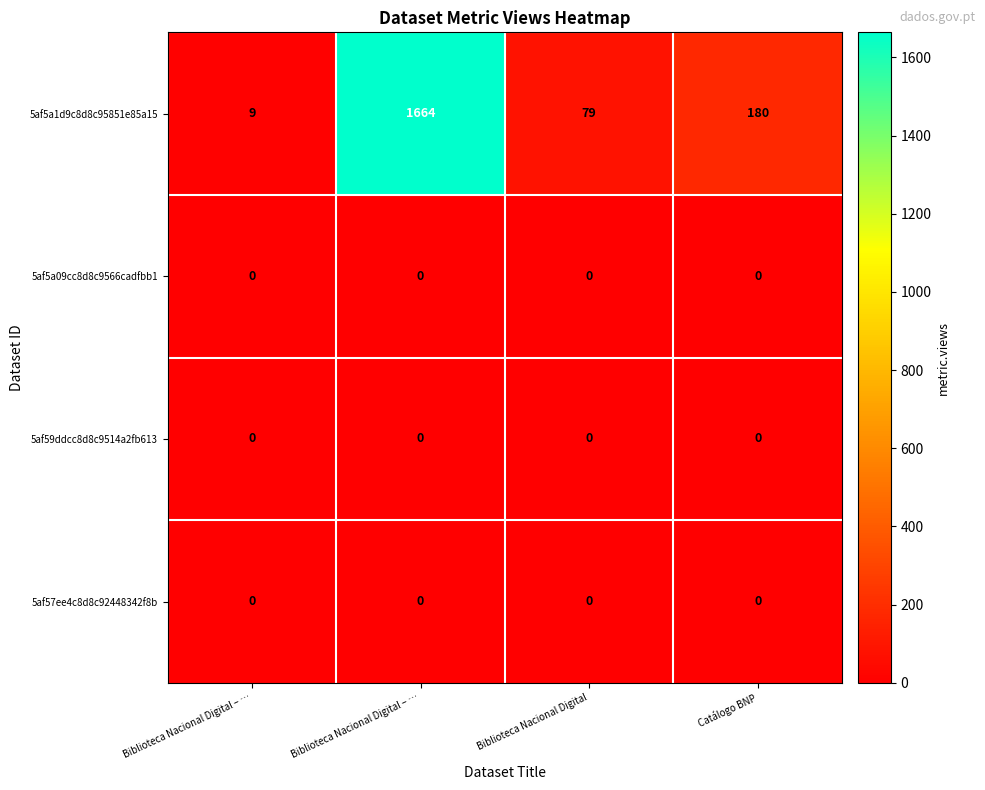

What is the greatest value displayed?

1664